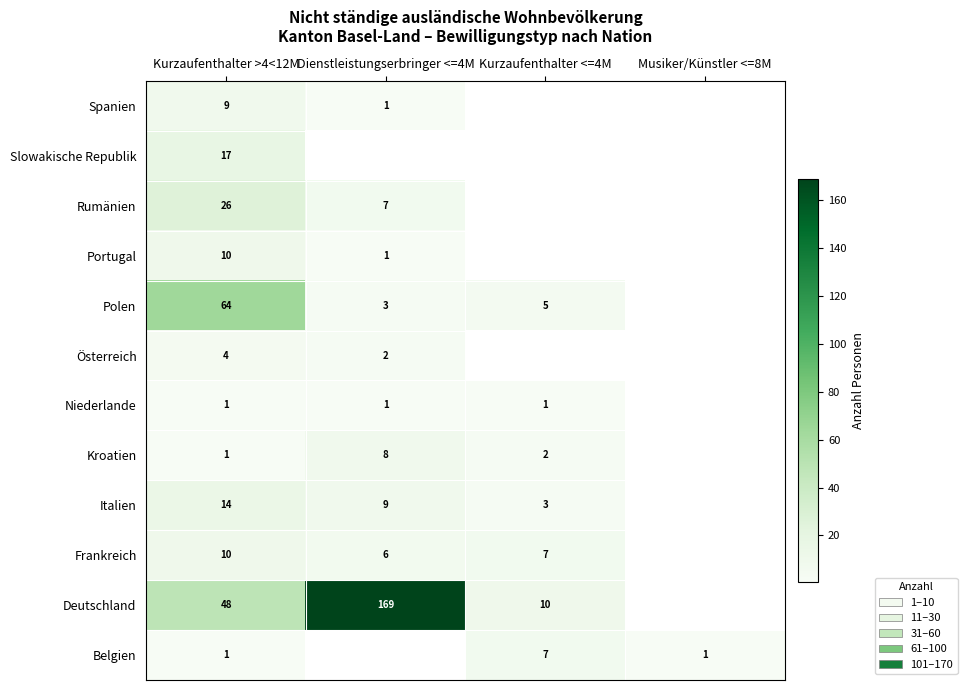

The Österreich series shows 5 at Kurzaufenthalter >4<12M. True or false?

False